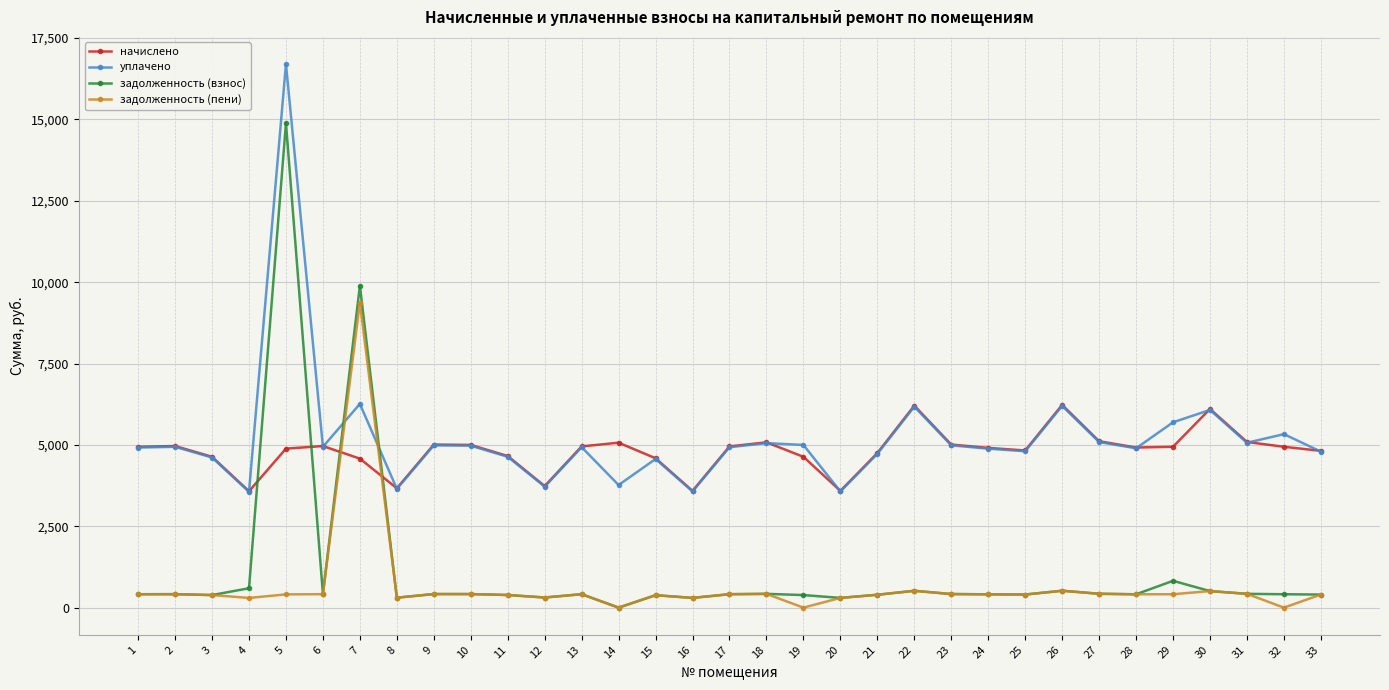

True or false: задолженность (пени) has more than 1 interior local peaks.

True